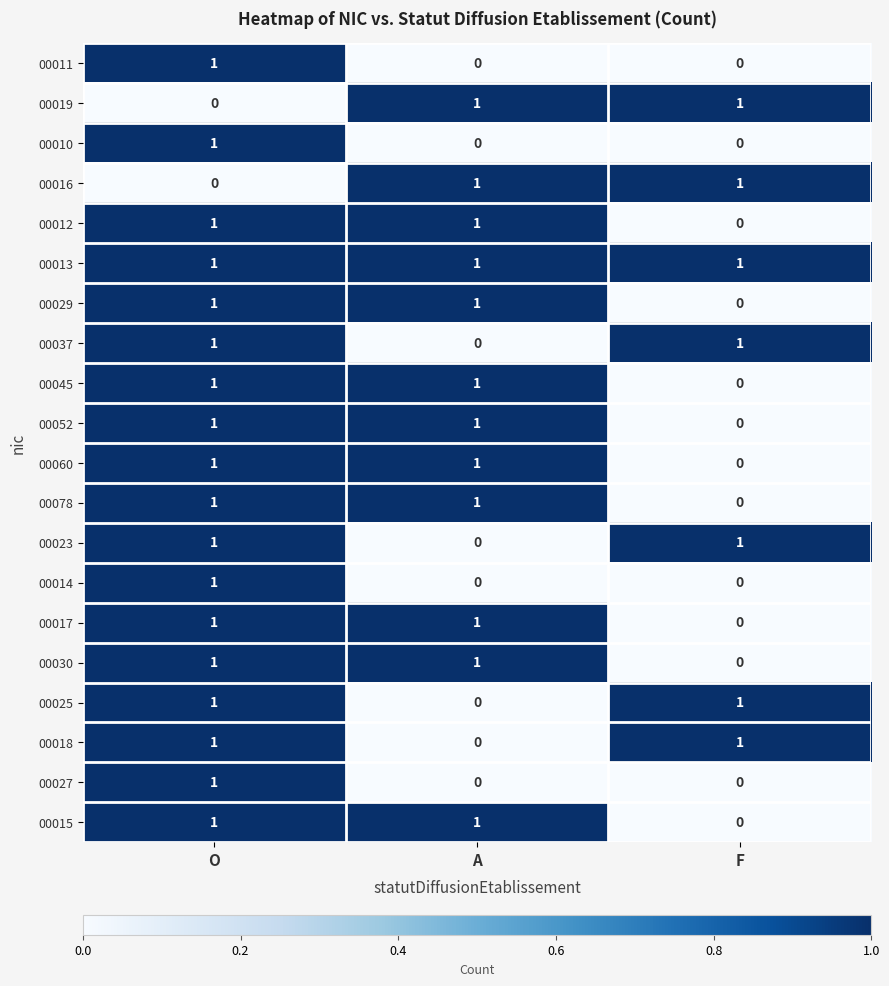

Which category has the lowest value in the 00078 series?

F